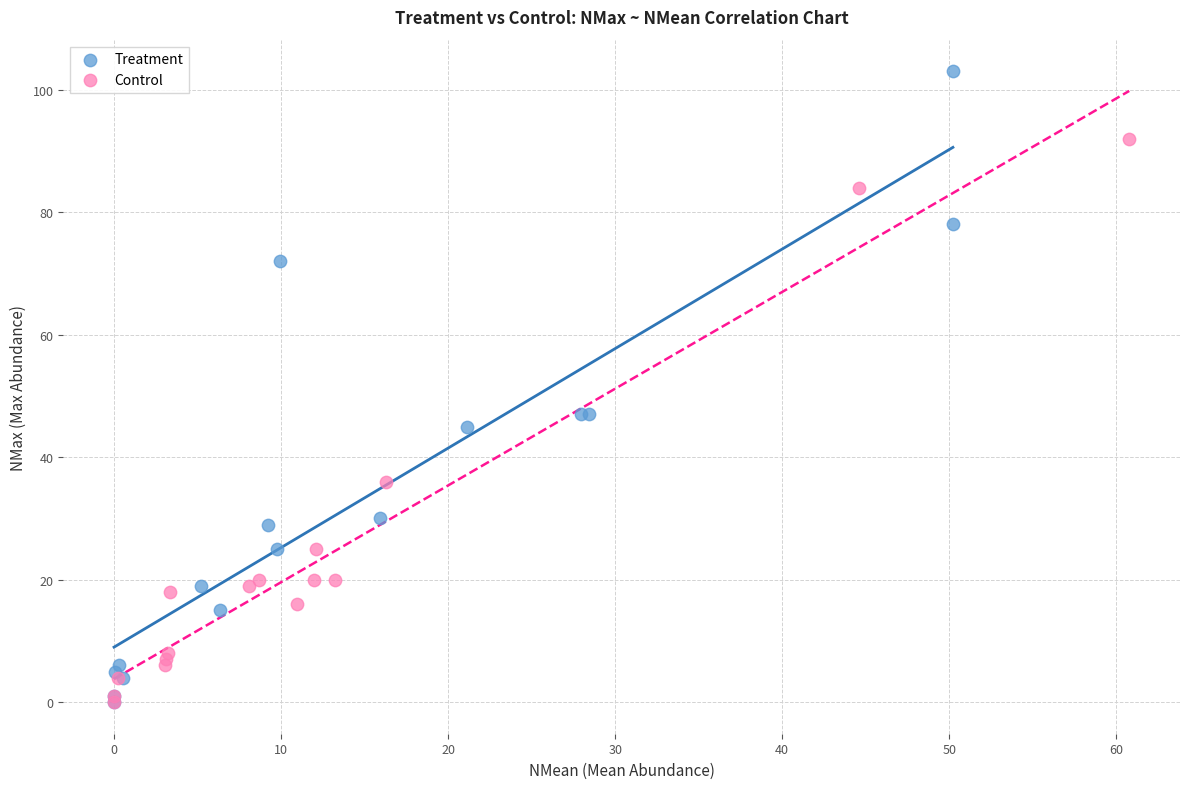

Which series contains the highest Y value?

Treatment